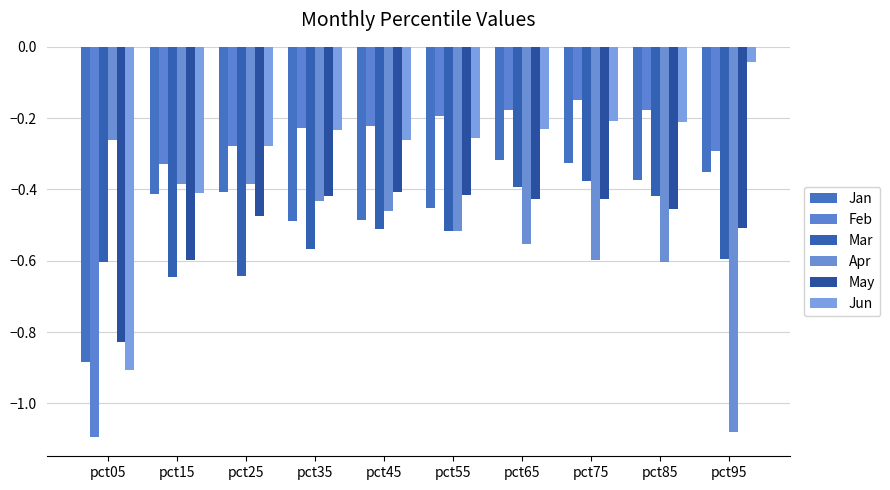

Which series changed the most between pct35 and pct45?

Mar